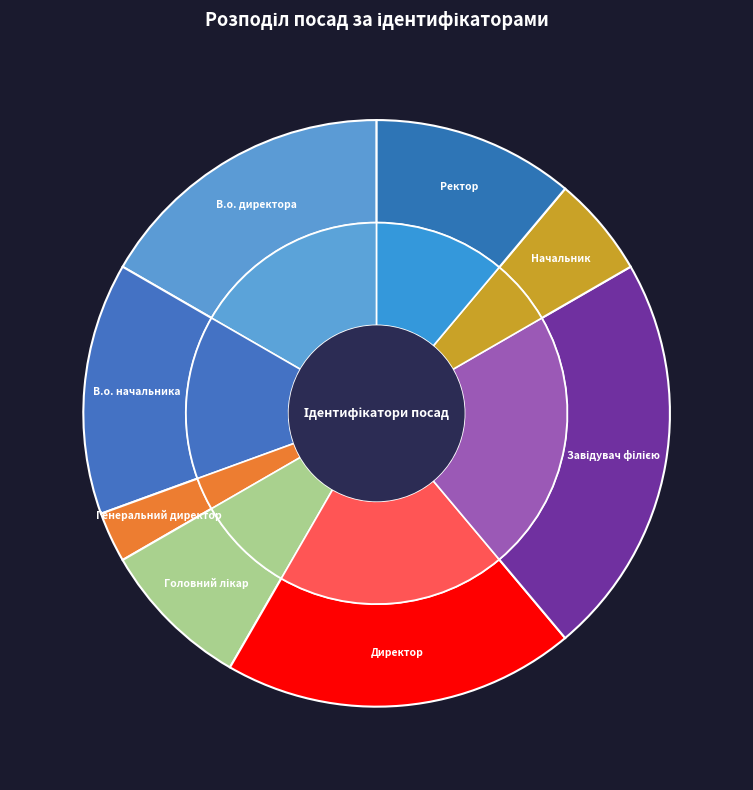

What percentage is the Ректор slice, to the nearest percent?

11%